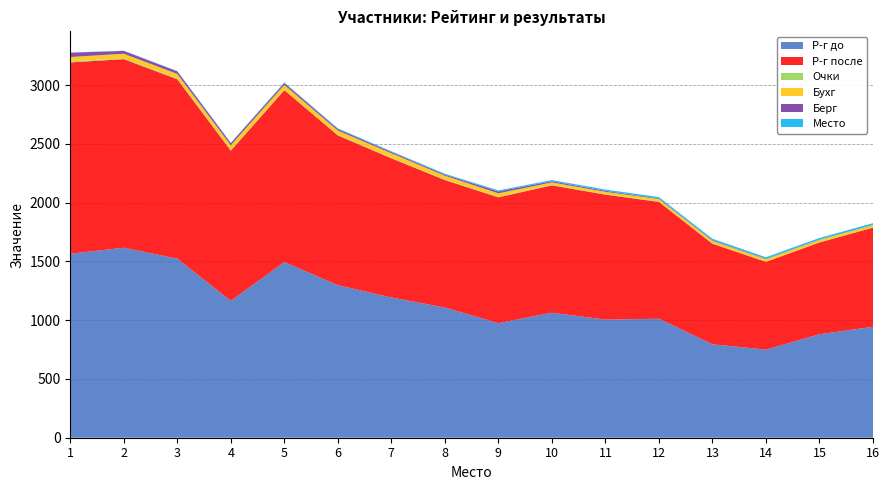

Reading left to right, what are all the values shown in this chart?

Р-г до: 1566	1617	1524	1165	1495	1298	1194	1108	975	1064	1005	1013	795	750	881	944
Р-г после: 1628	1605	1527	1278	1463	1275	1184	1085	1071	1084	1064	994	856	747	781	844
Очки: 9	7	7	6	6	6	5	5	5	5	5	4	3	2	2	1
Бухг: 37	39	38	40	39	35	38	32	29	20	19	20	21	20	20	21
Берг: 37	24	22	18	16	13	10	9	16	10	8	5	5	3	1	0
Место: 1	2	3	4	5	6	7	8	9	10	11	12	13	14	15	16